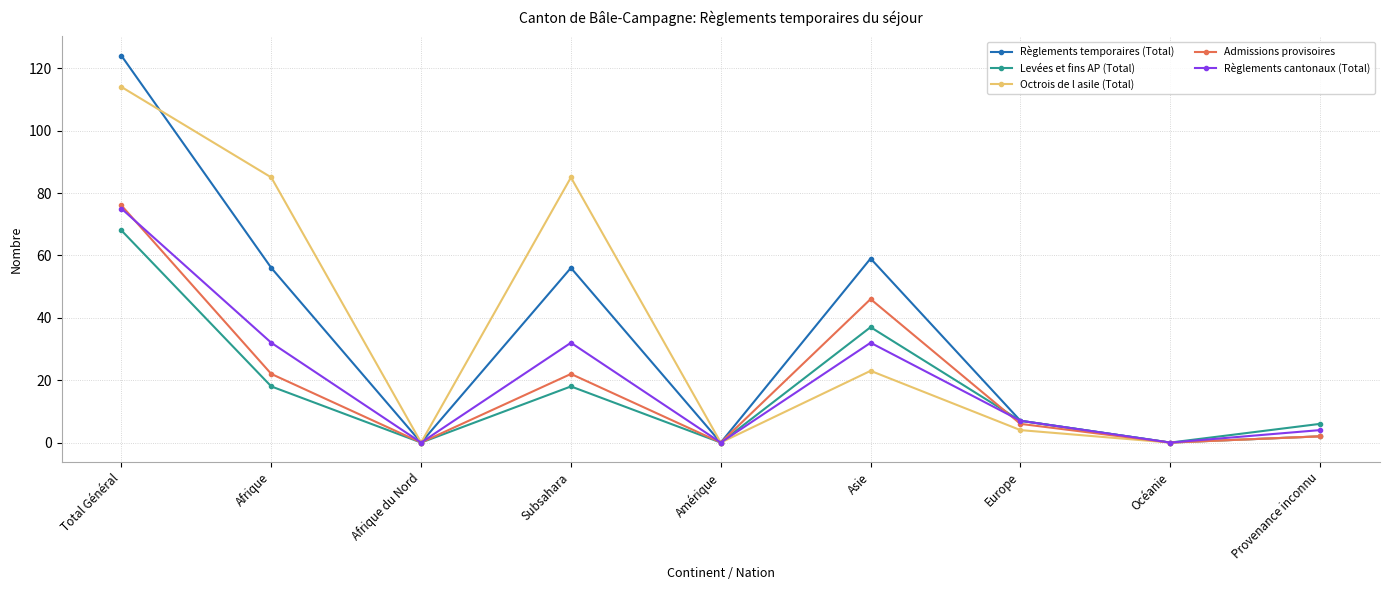

How many data points in Admissions provisoires are less than 6?

4